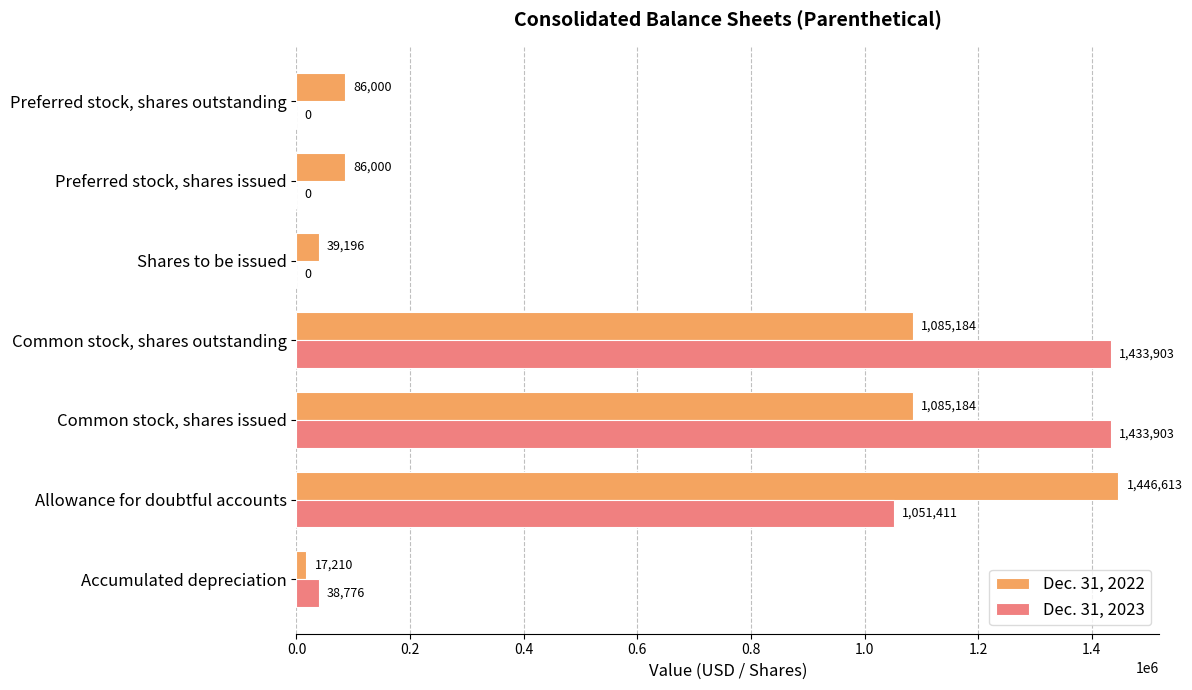

Between Allowance for doubtful accounts and Shares to be issued, which series saw the biggest shift?

Dec. 31, 2022